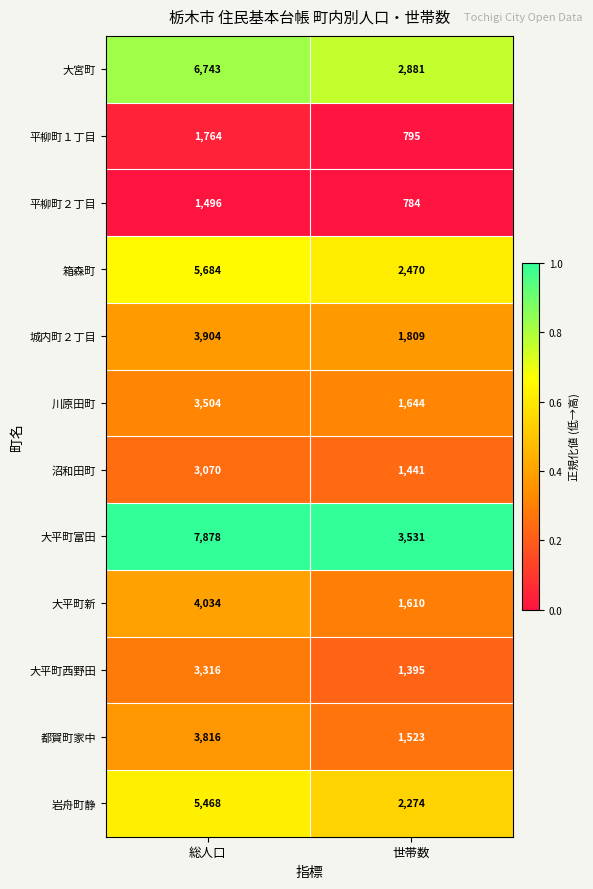

Rank the series at 世帯数 from lowest to highest value.

平柳町２丁目, 平柳町１丁目, 大平町西野田, 沼和田町, 都賀町家中, 大平町新, 川原田町, 城内町２丁目, 岩舟町静, 箱森町, 大宮町, 大平町富田